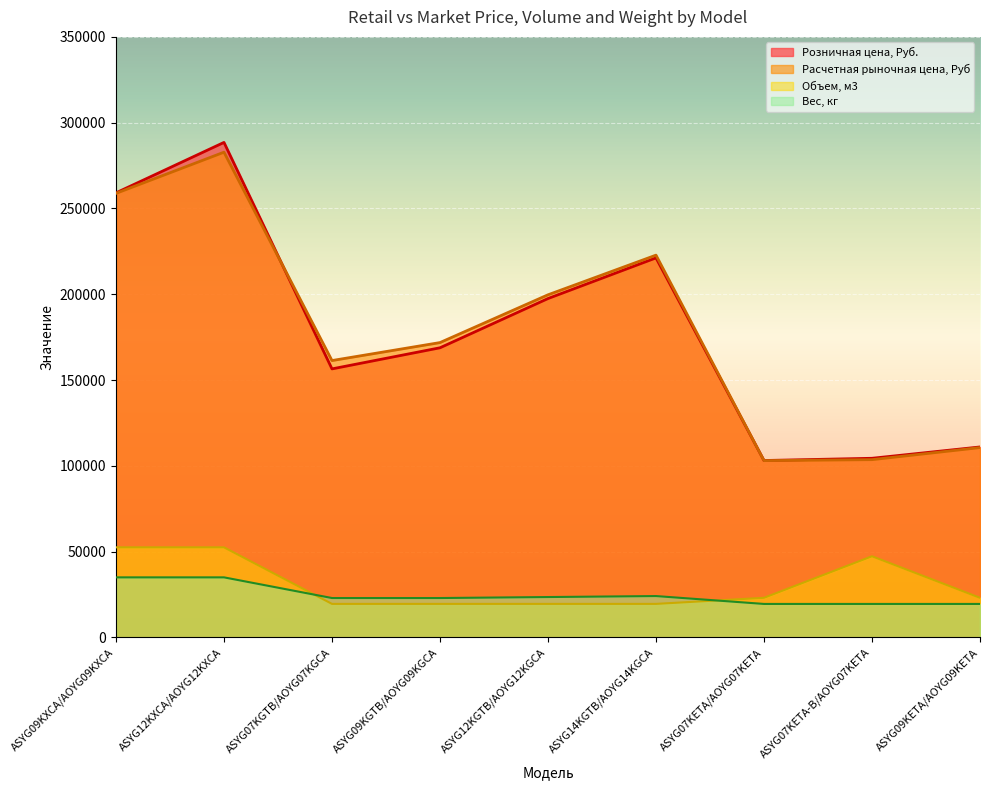

What is the total value across all series at ASYG07KGTB/AOYG07KGCA?

360345.7